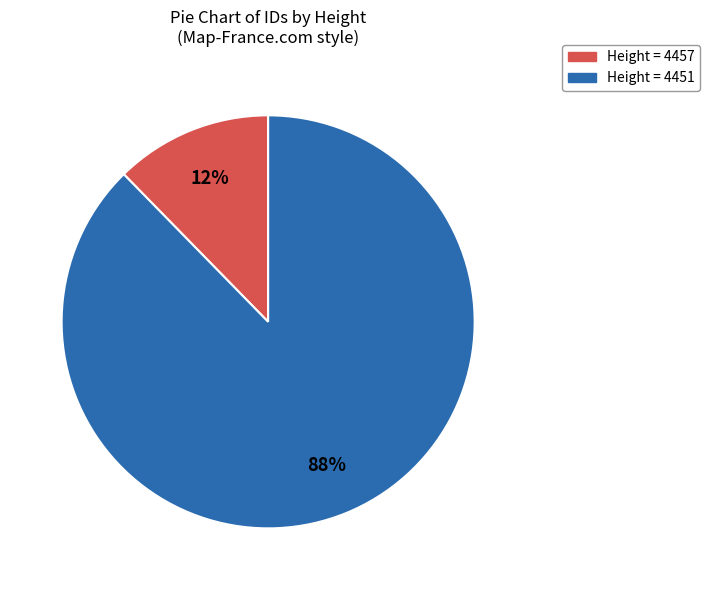

Does any single category account for the majority?

Yes